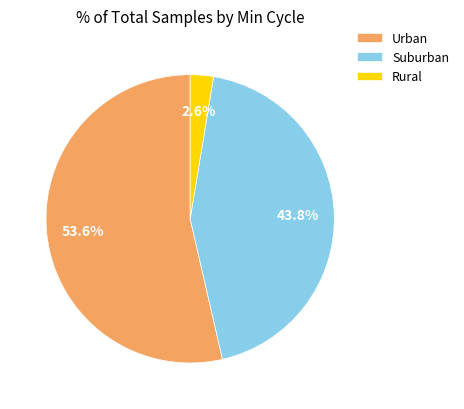

What is the smallest slice in the pie chart?

Rural